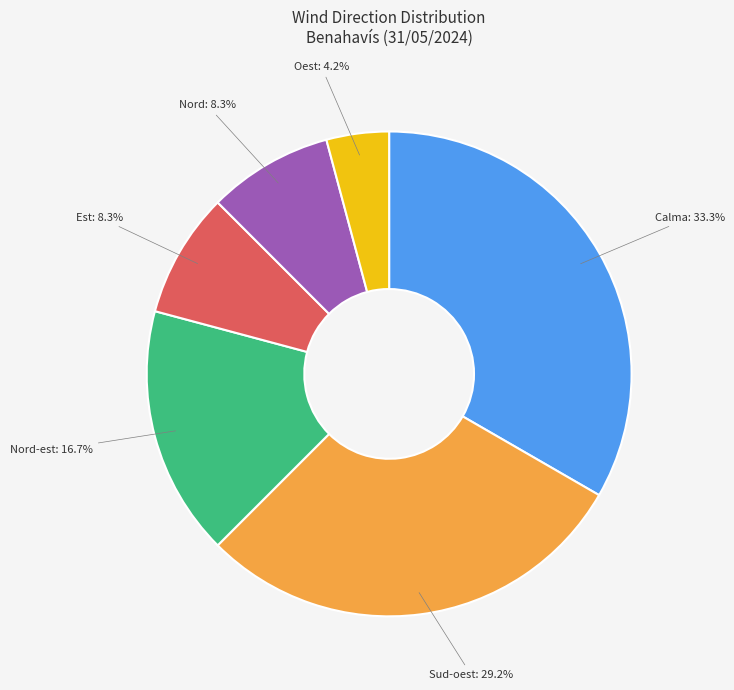

To the nearest percent, what is the average slice percentage?

17%